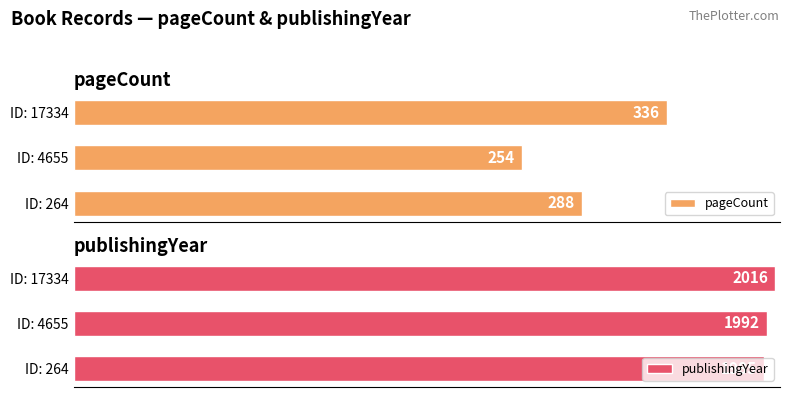

Rank the series at ID: 17334 from lowest to highest value.

pageCount, publishingYear